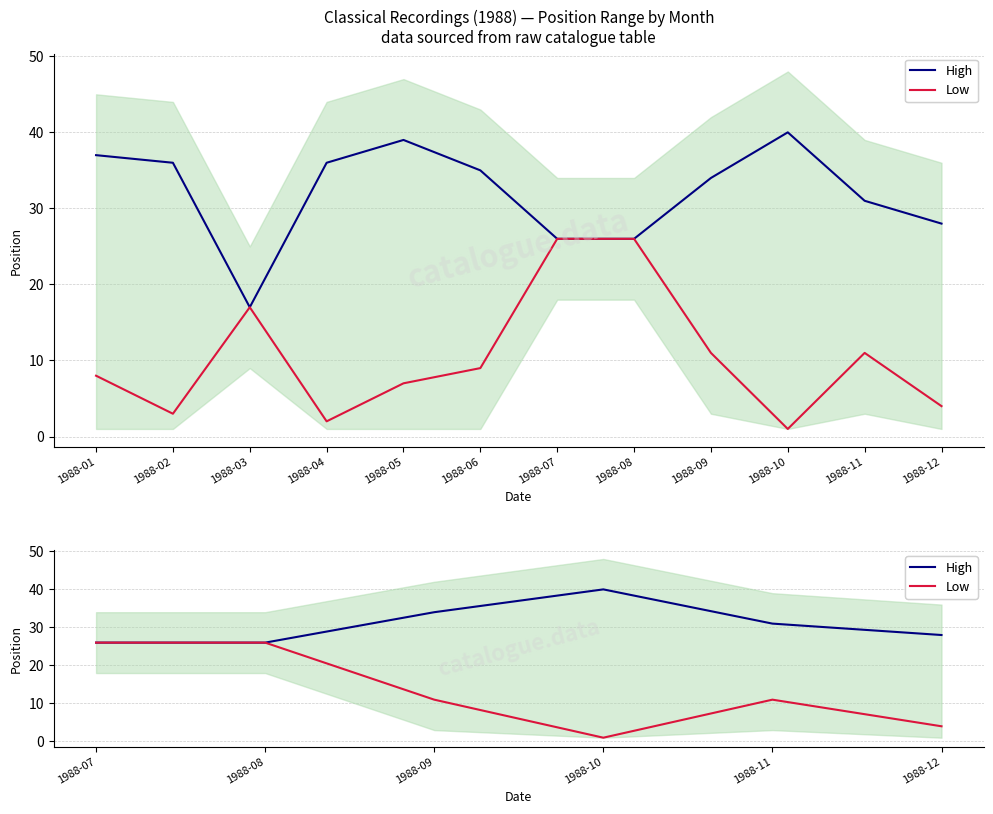

Count the number of categories in the chart.

6